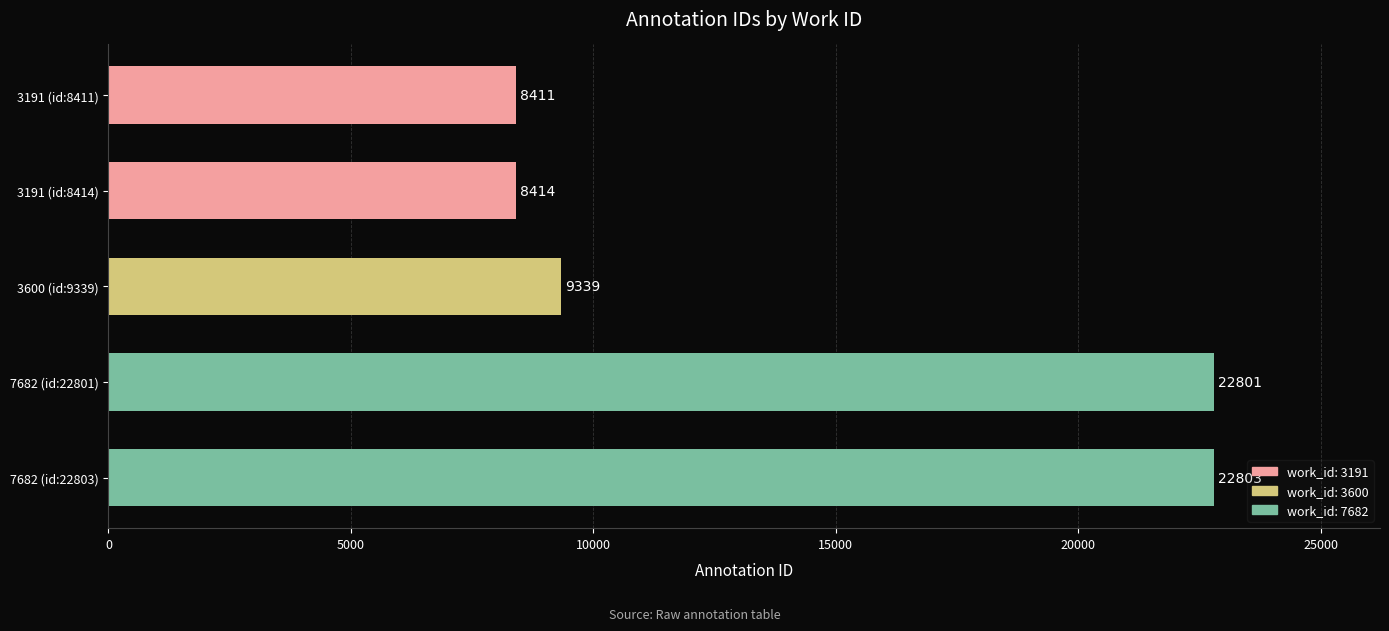

How many values are below 9339?

2